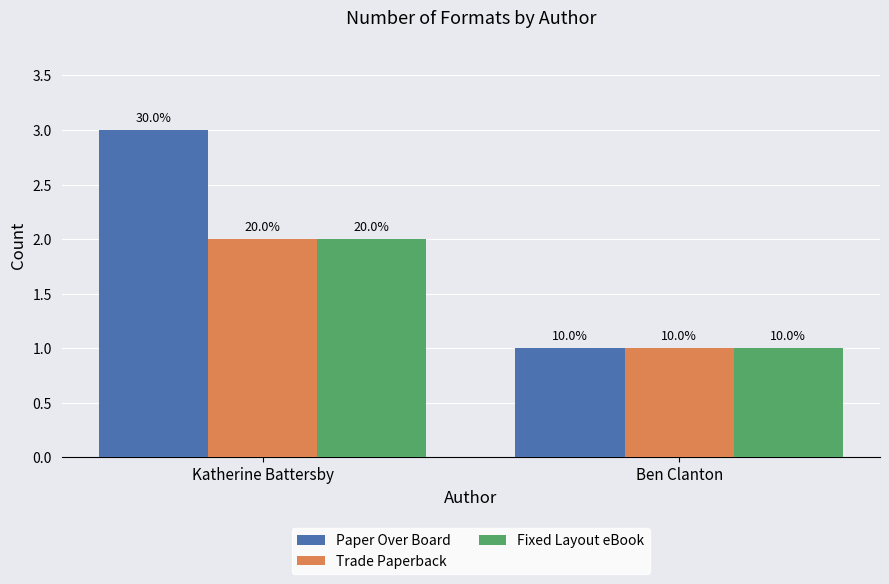

Which series has the widest spread of values?

Paper Over Board